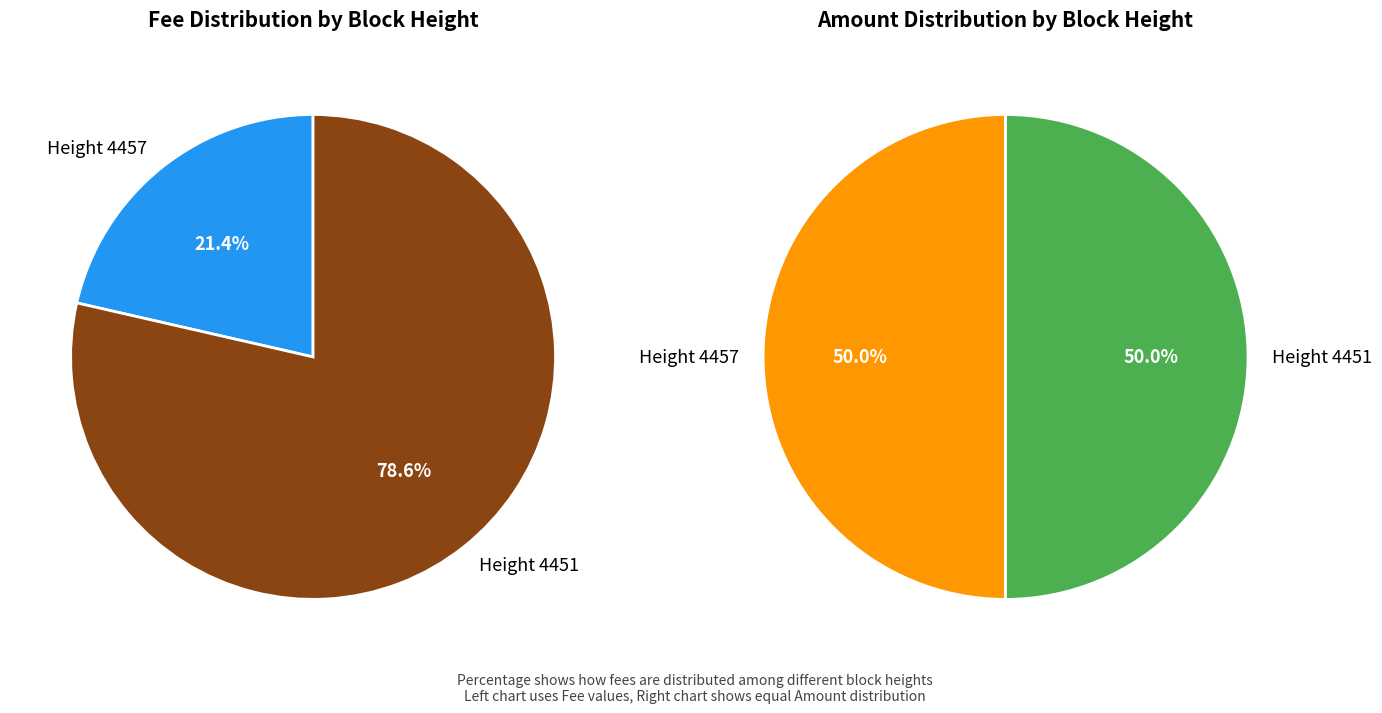

Is 4457 the majority of the pie?

No